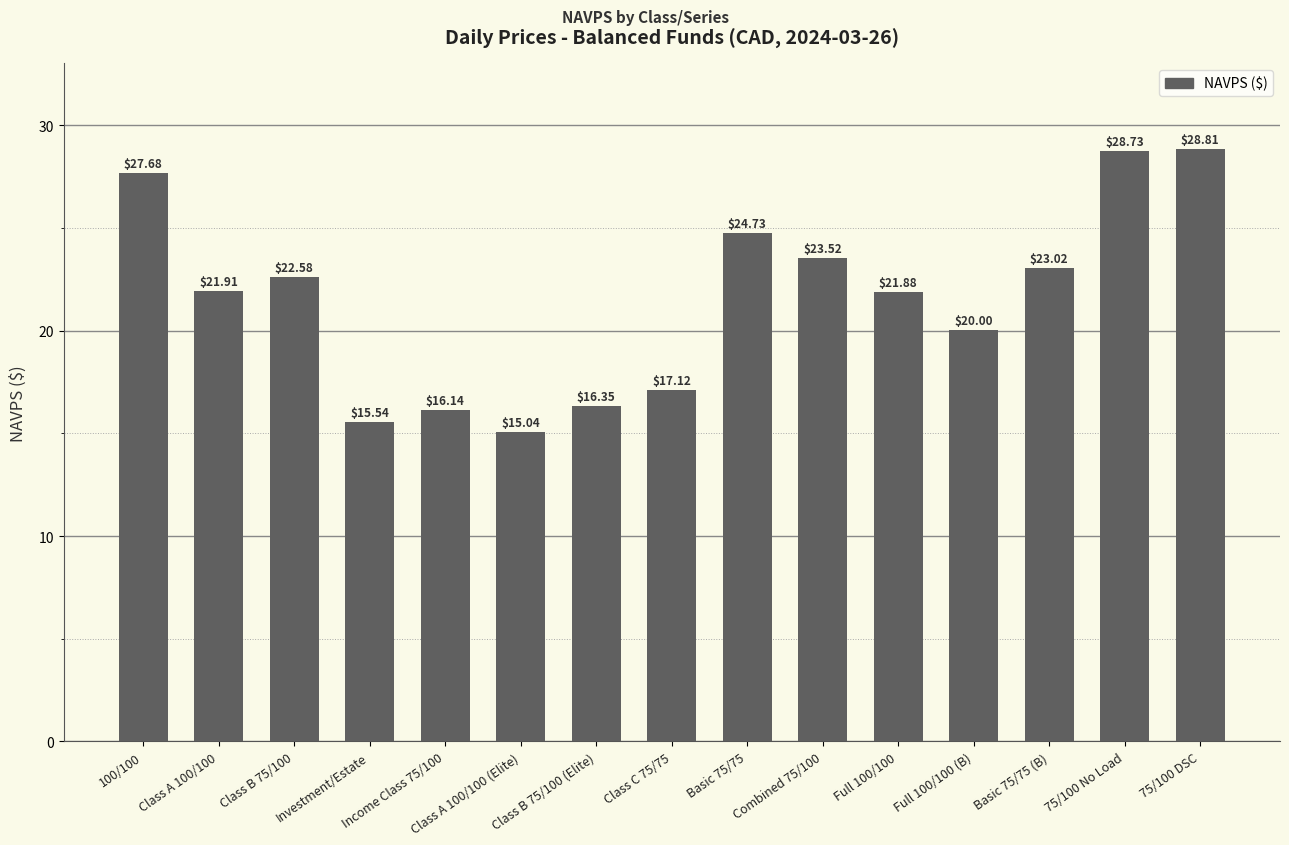

What is the average value?

21.5